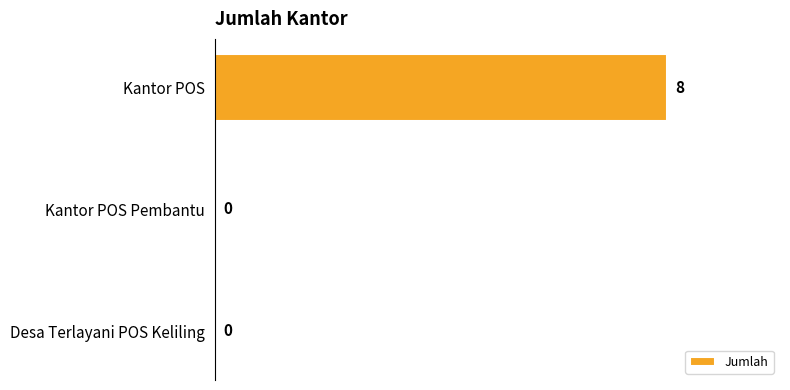

True or false: the data shows -5 at Kantor POS Pembantu.

False